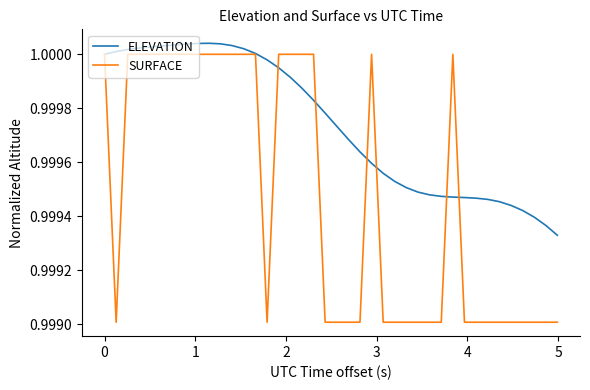

Rank the series by their average value, from highest to lowest.

ELEVATION, SURFACE